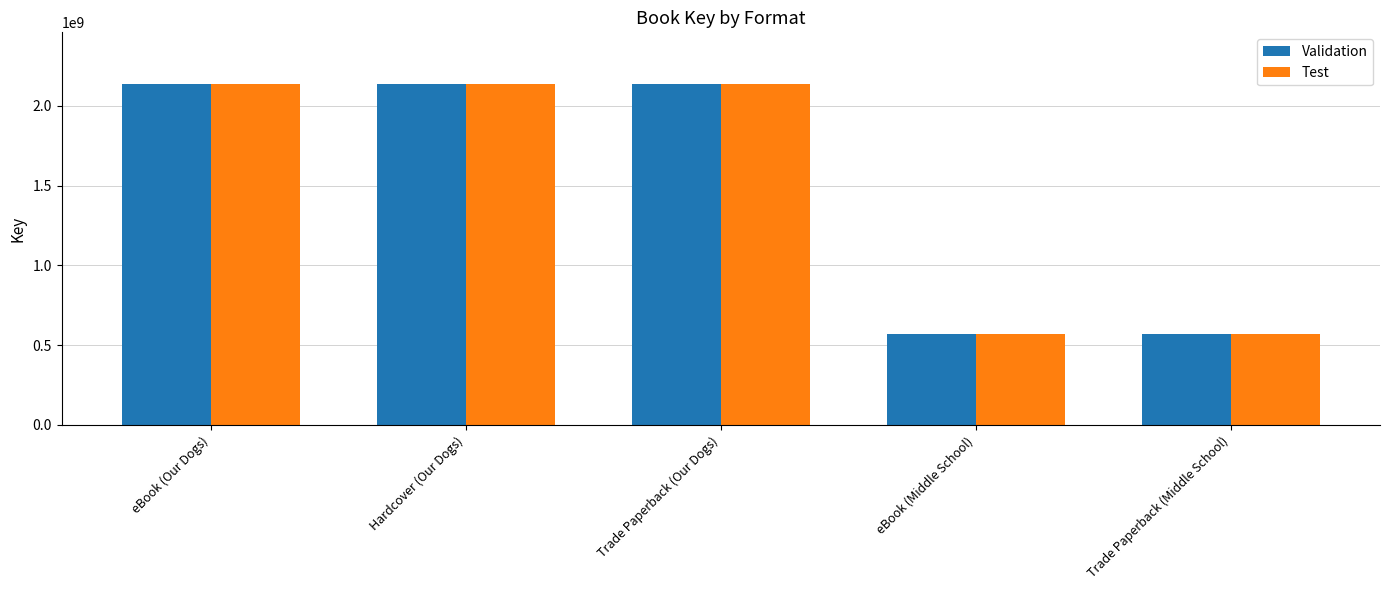

True or false: Test has a value of 904522261 at eBook (Middle School).

False